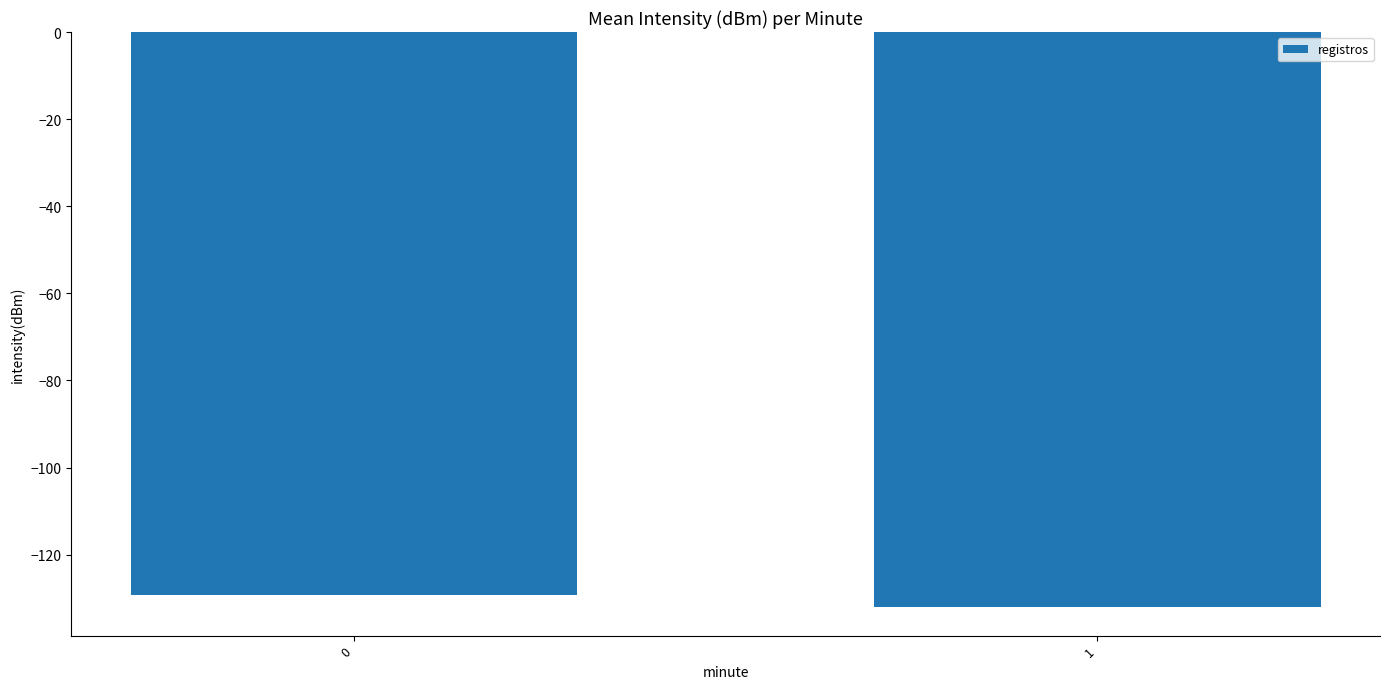

What is the minimum value shown in the chart?

-132.0